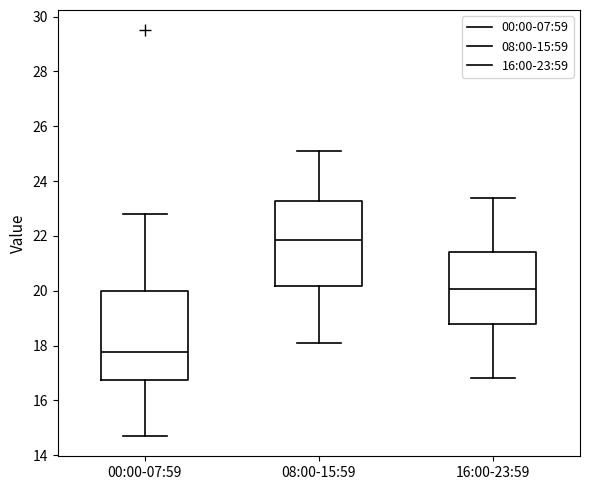

Which box's median line is the lowest?

00:00-07:59